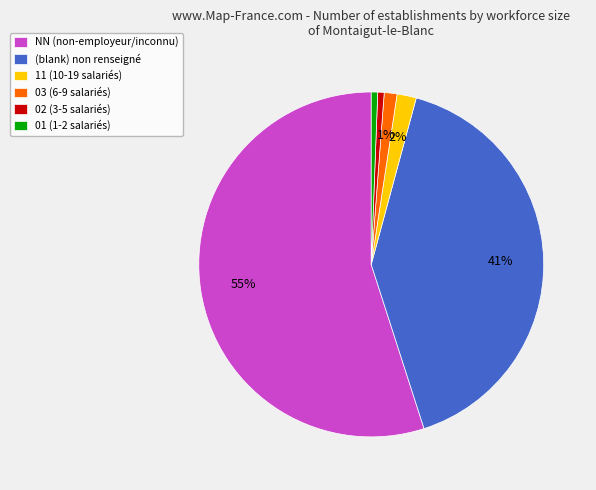

Count the number of slices in the pie.

6